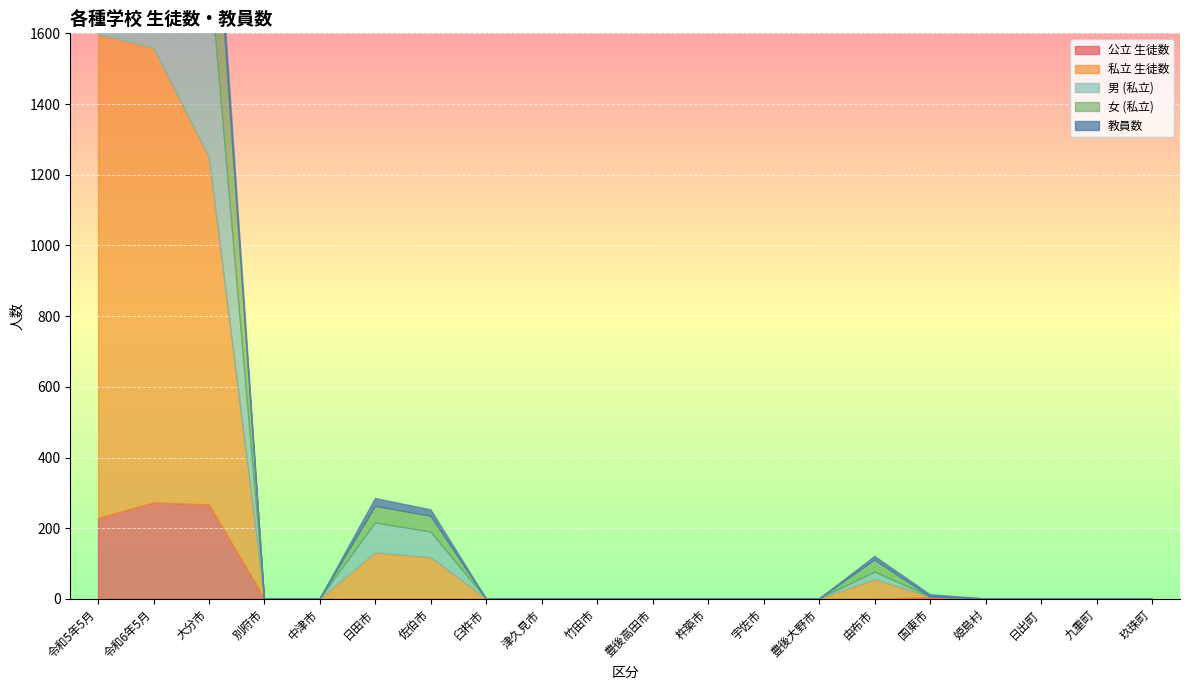

True or false: 公立 生徒数 has a value of -151 at 九重町.

False